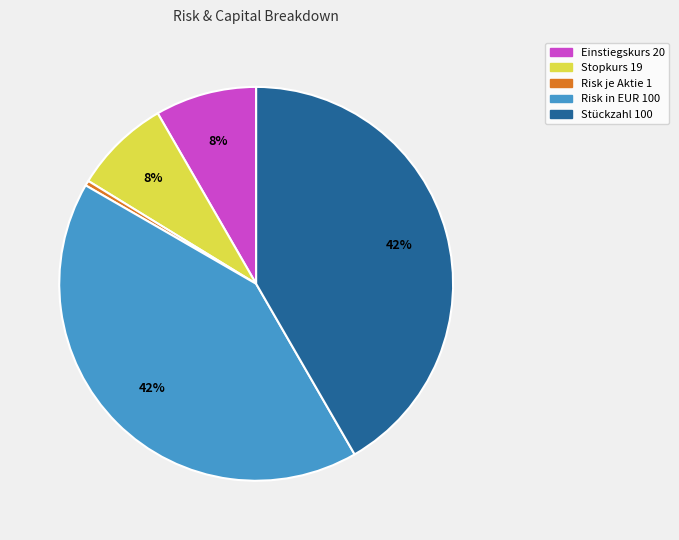

Is Risk in EUR 100 the majority of the pie?

No